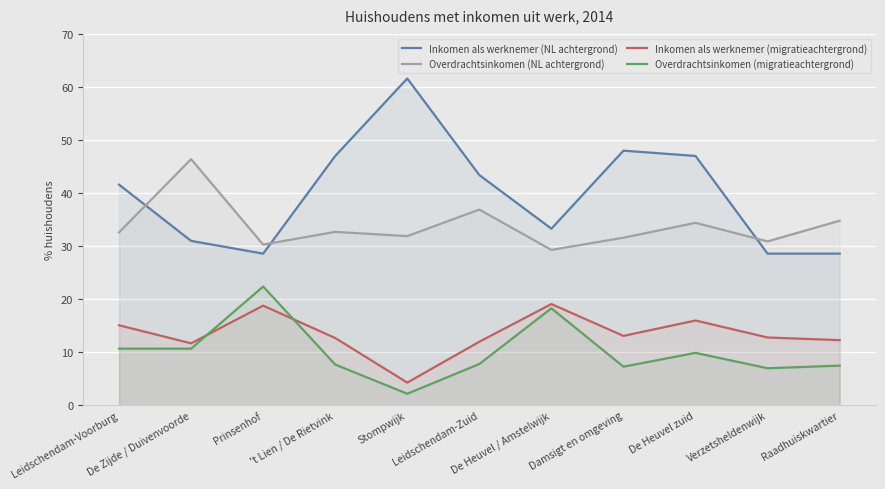

Rank the series at Leidschendam-Zuid from lowest to highest value.

Overdrachtsinkomen (migratieachtergrond), Inkomen als werknemer (migratieachtergrond), Overdrachtsinkomen (NL achtergrond), Inkomen als werknemer (NL achtergrond)